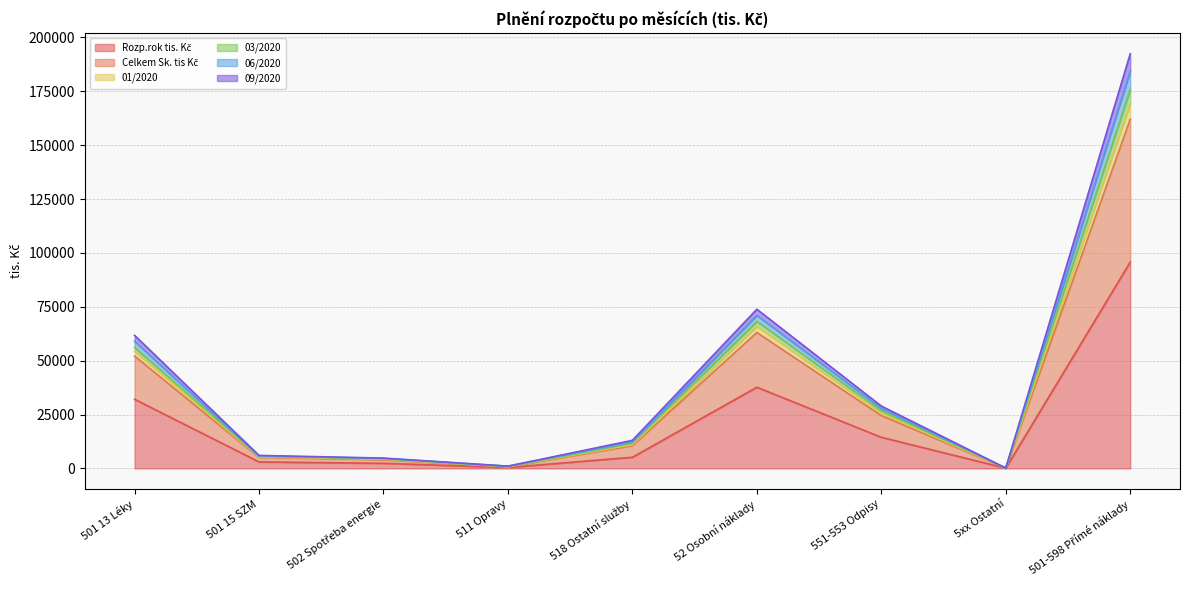

Between 518 Ostatní služby and 502 Spotřeba energie, which is larger?

518 Ostatní služby